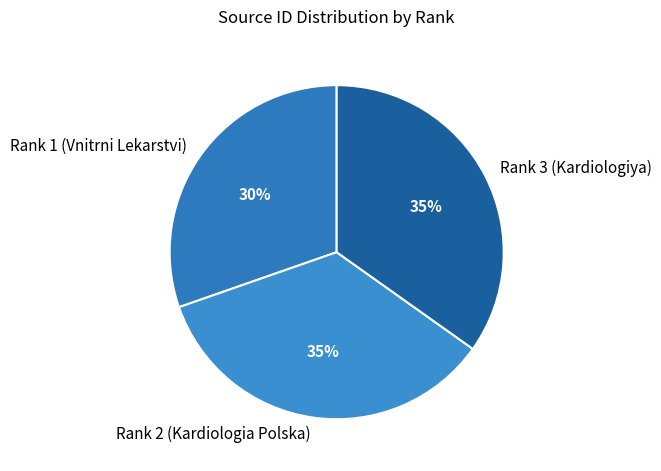

To the nearest percent, what portion does Rank 3 (Kardiologiya) represent?

35%